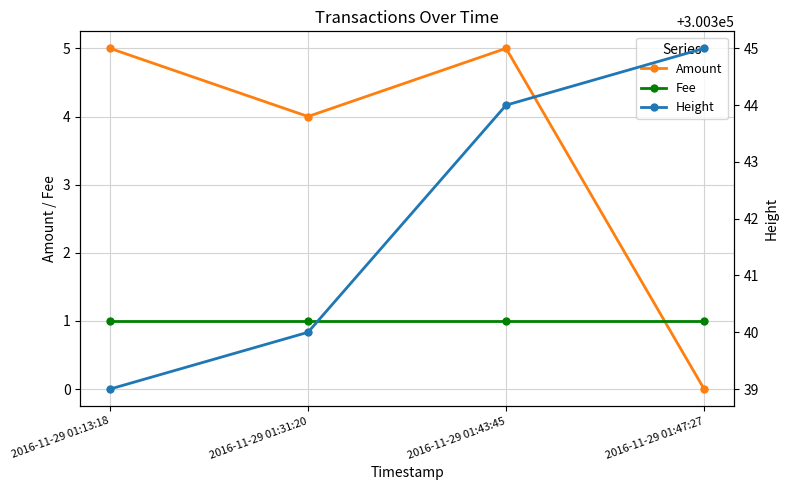

True or false: Amount and Height intersect in this chart.

False